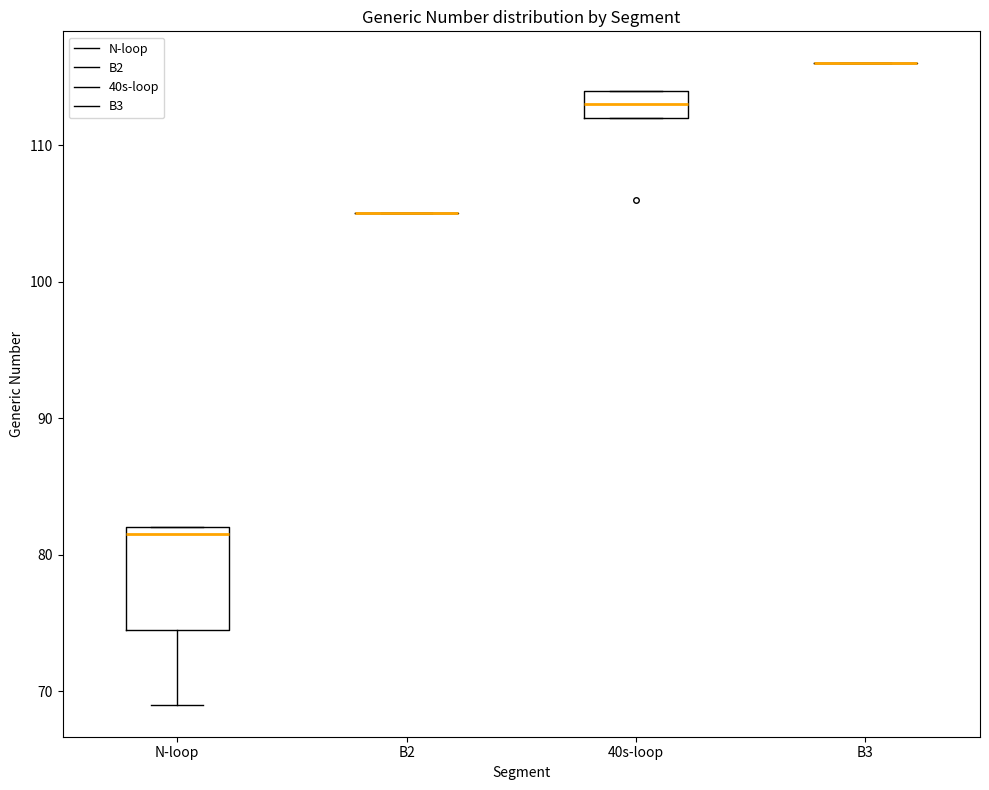

Where is the lower edge of the box for N-loop on the y-axis? The values are not printed on the chart, so give them approximately, as read against the axis.

75